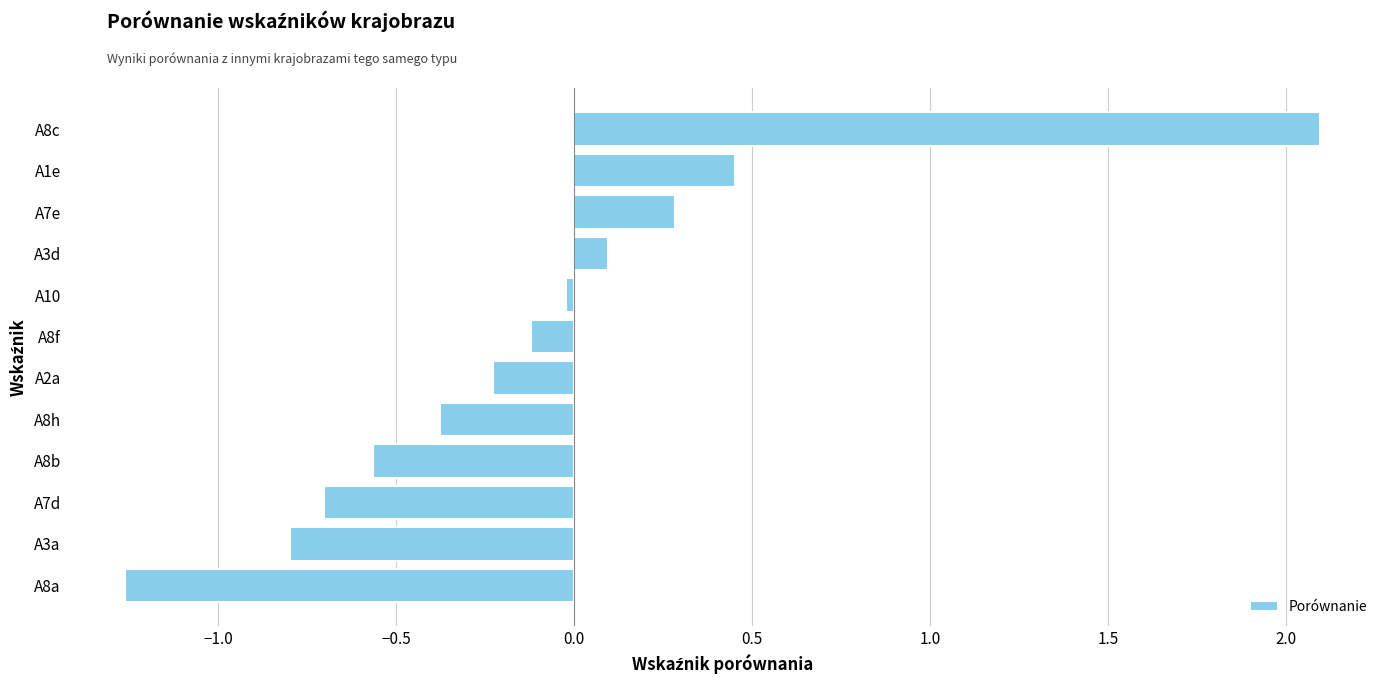

What is the change in value from A8f to A7e?

+0.4